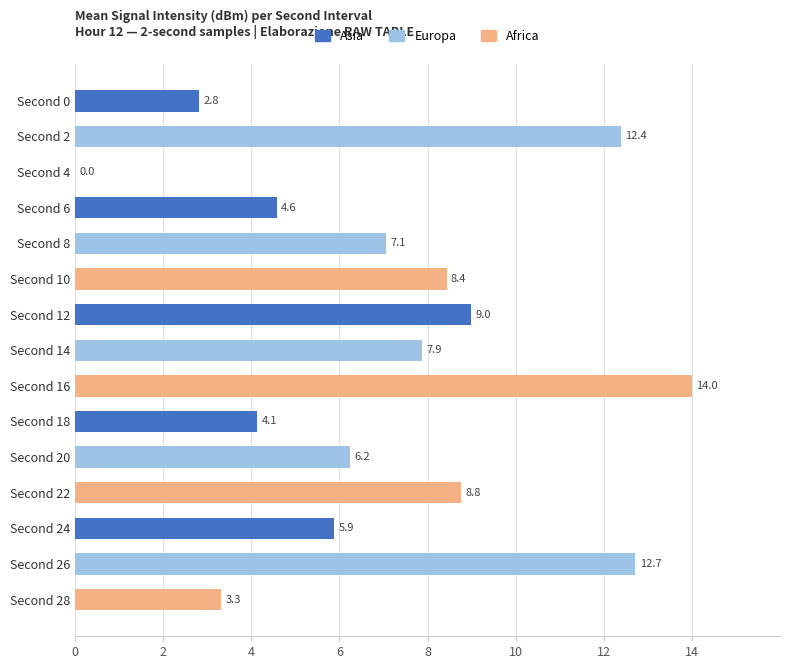

Reading top to bottom, transcribe all the data shown in this chart.

Second 0=2.8	Second 2=12.4	Second 4=0.0	Second 6=4.6	Second 8=7.1	Second 10=8.4	Second 12=9.0	Second 14=7.9	Second 16=14.0	Second 18=4.1	Second 20=6.2	Second 22=8.8	Second 24=5.9	Second 26=12.7	Second 28=3.3